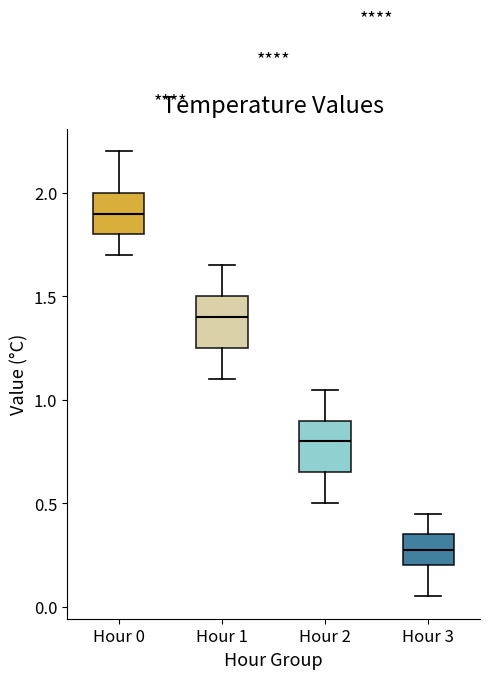

Reading left to right, transcribe this box plot: for each box, give where its median line is, the range the box spans, and where its two whiskers end, as read against the y-axis. The values are not printed on the chart, so give them approximately, as read against the axis.

Hour 0: median 1.90, box 1.80 to 2.00, whiskers 1.70 to 2.20
Hour 1: median 1.40, box 1.25 to 1.50, whiskers 1.10 to 1.65
Hour 2: median 0.80, box 0.65 to 0.90, whiskers 0.50 to 1.05
Hour 3: median 0.30, box 0.20 to 0.35, whiskers 0.05 to 0.45